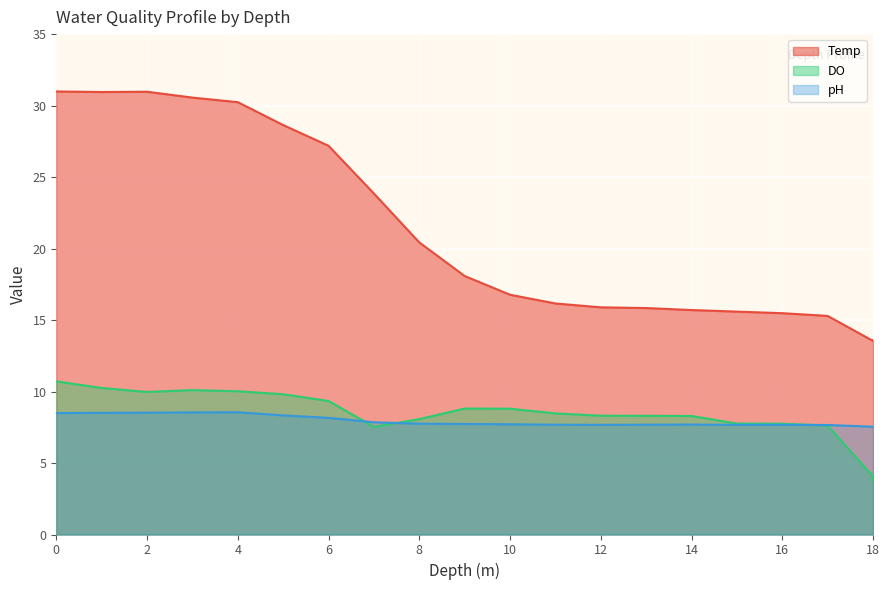

What are all the series names shown in the legend?

Temp, DO, pH